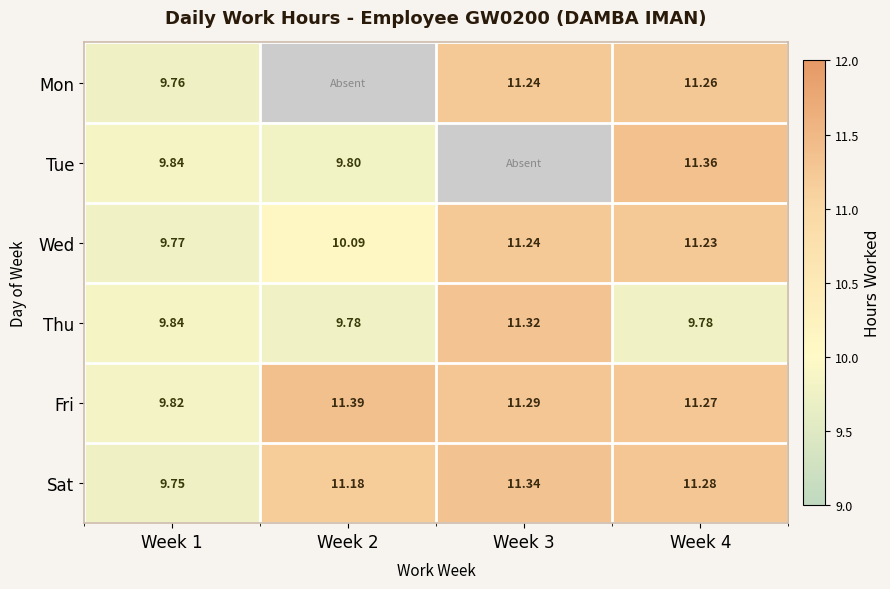

Which series has the widest spread of values?

Sat